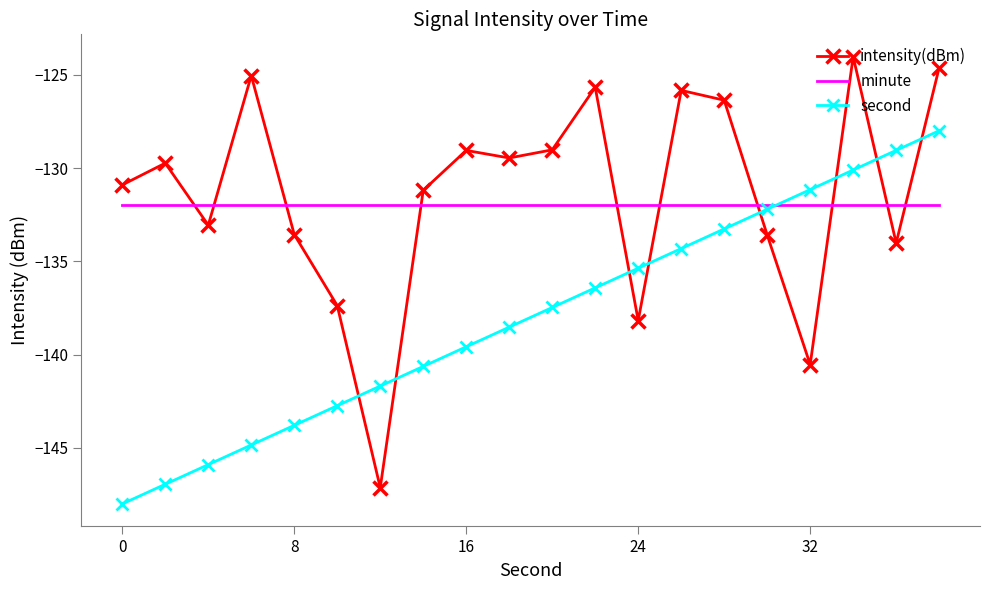

True or false: intensity(dBm) has more than 1 interior local peaks.

True